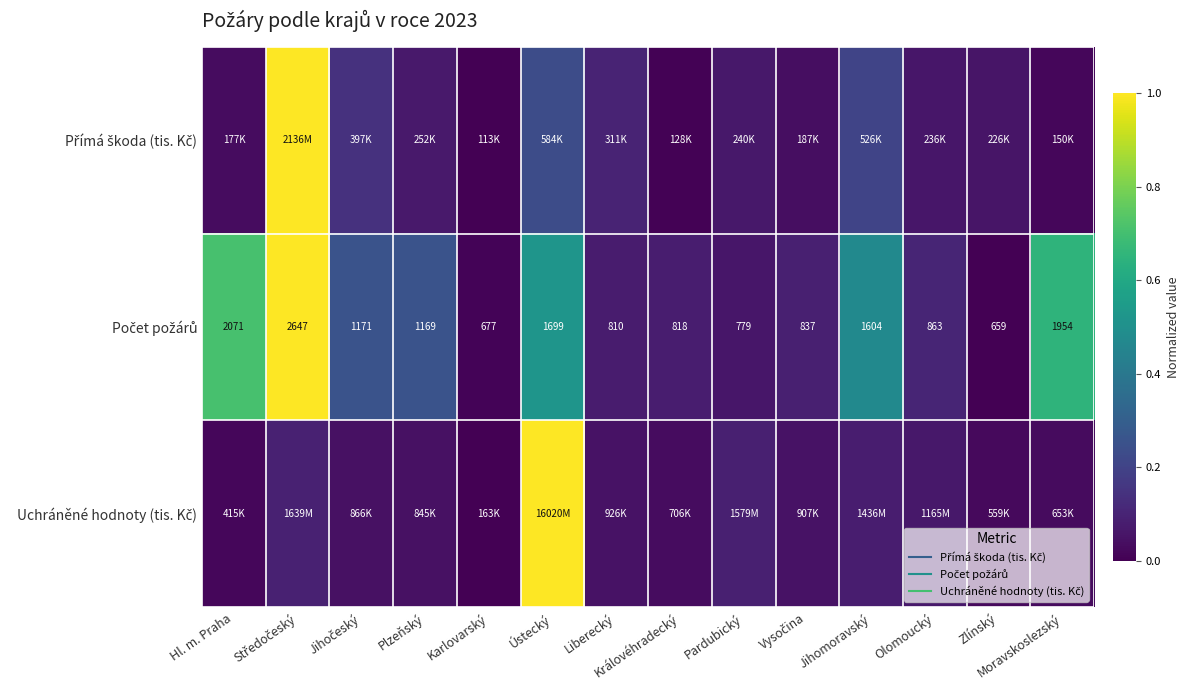

At which category does the chart reach its peak across all series?

Ústecký